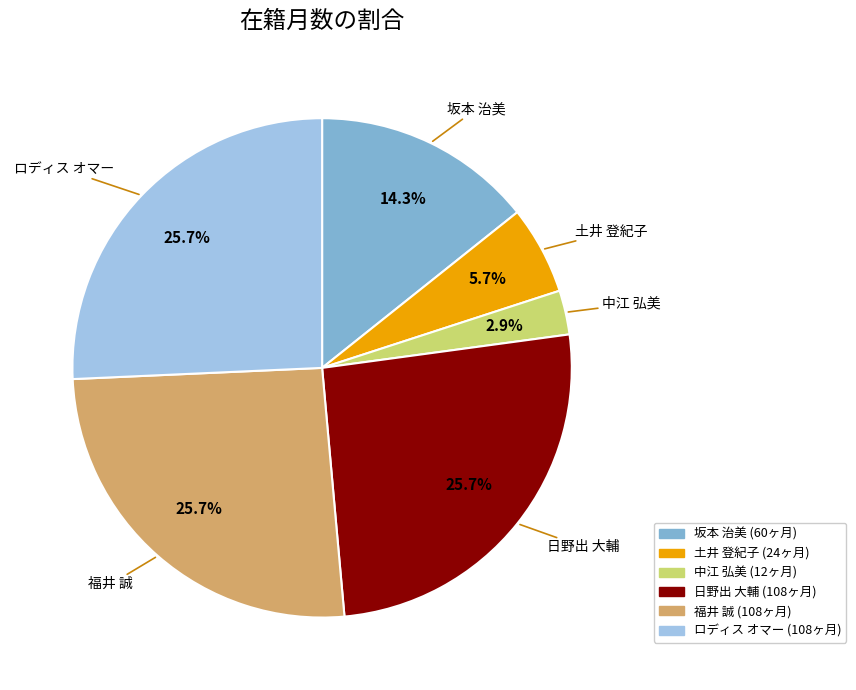

How many segments does this pie chart have?

6